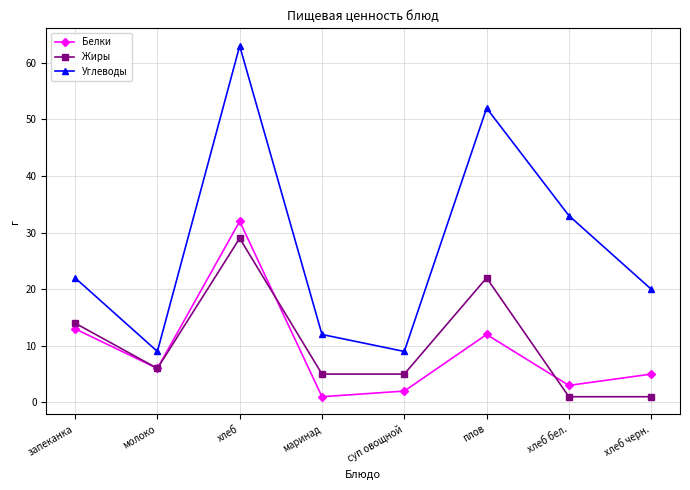

Reading left to right, list all the values displayed in this chart.

Белки: 13	6	32	1	2	12	3	5
Жиры: 14	6	29	5	5	22	1	1
Углеводы: 22	9	63	12	9	52	33	20